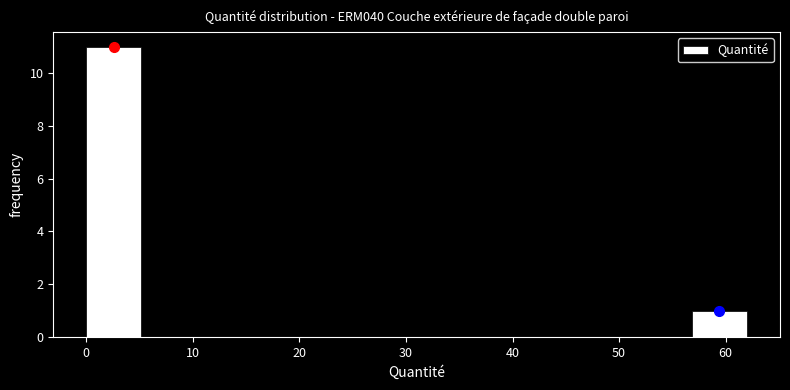

Reading left to right, transcribe this chart: for each bar, give the range it covers on the x-axis and its height. Neither the bar edges nor the heights are printed on the chart, so give them approximately, as read against the axes.

0 to 5: 11
5 to 10: 0
10 to 16: 0
16 to 21: 0
21 to 26: 0
26 to 31: 0
31 to 36: 0
36 to 41: 0
41 to 47: 0
47 to 52: 0
52 to 57: 0
57 to 62: 1